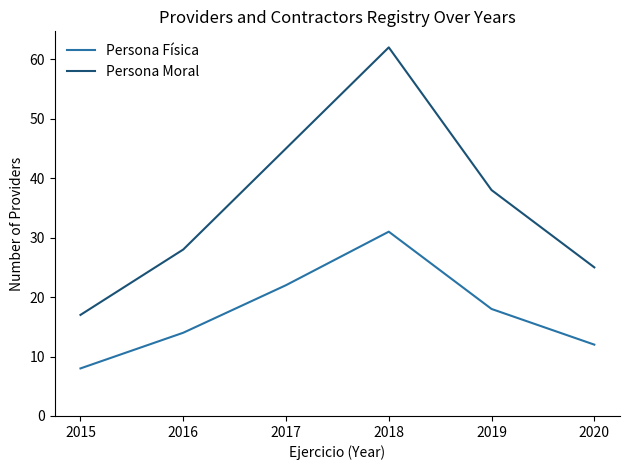

In Persona Física, how many points are higher than both neighbors (excluding endpoints)?

1